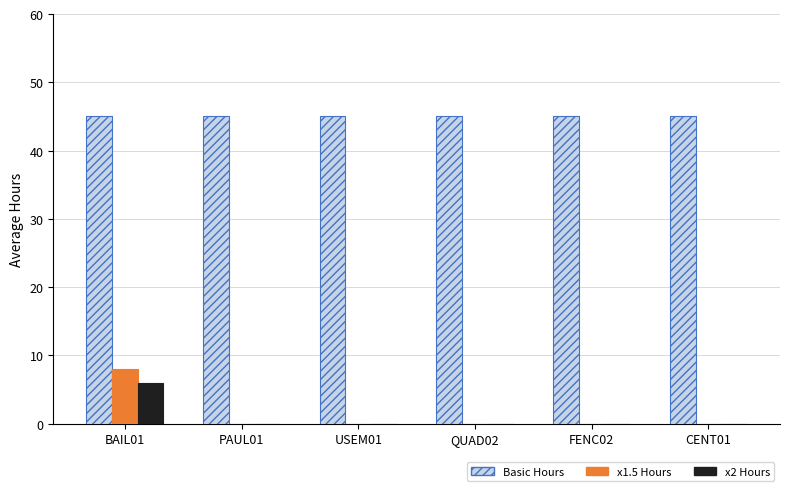

Reading right to left, transcribe all the data shown in this chart.

Basic Hours: 45	45	45	45	45	45
x1.5 Hours: 0	0	0	0	0	8
x2 Hours: 0	0	0	0	0	6